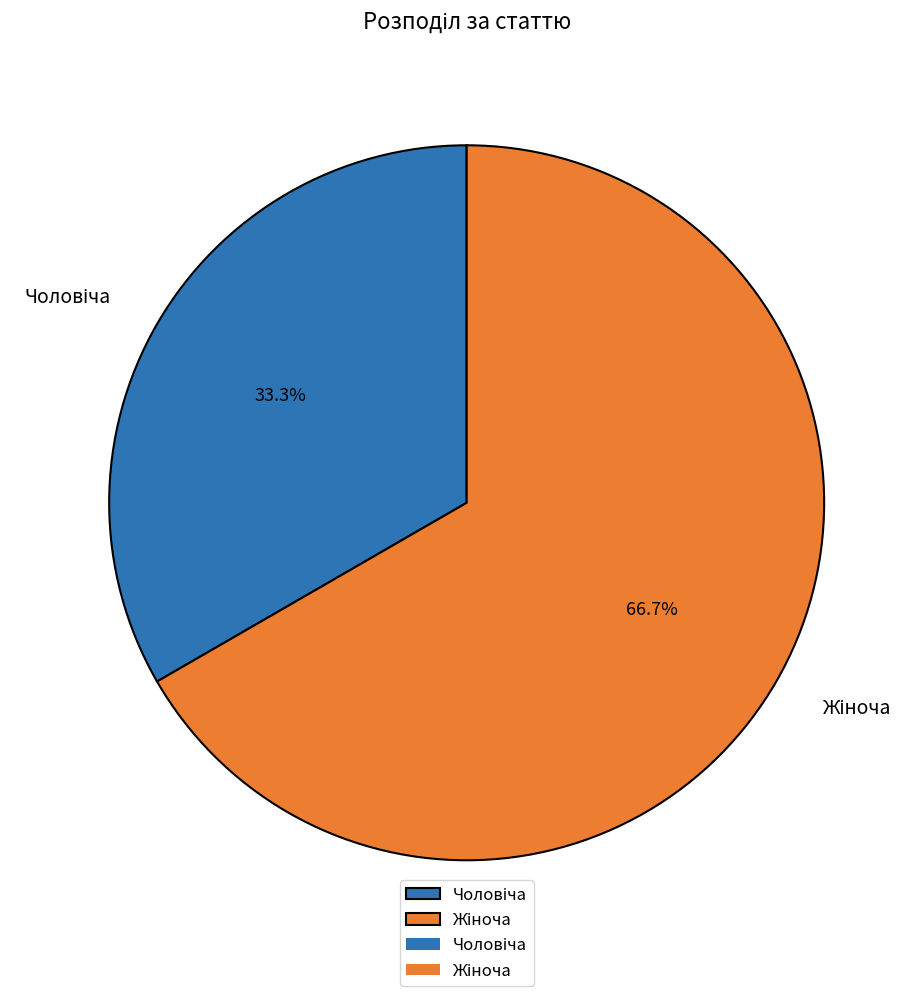

Is there a majority slice in this chart?

Yes